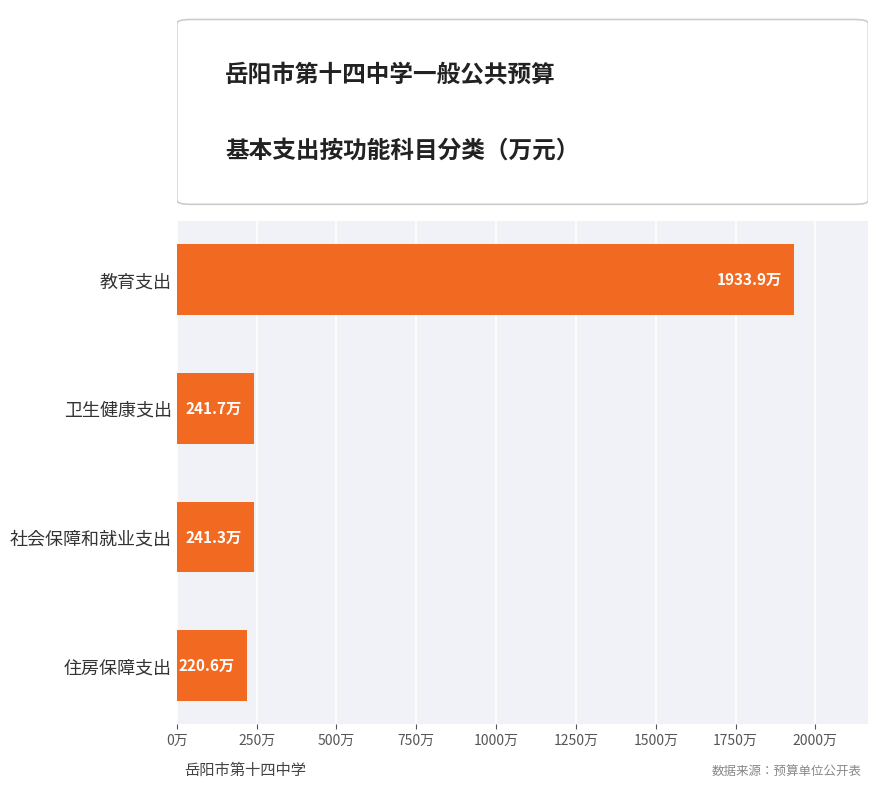

Are the bars horizontal?

Yes